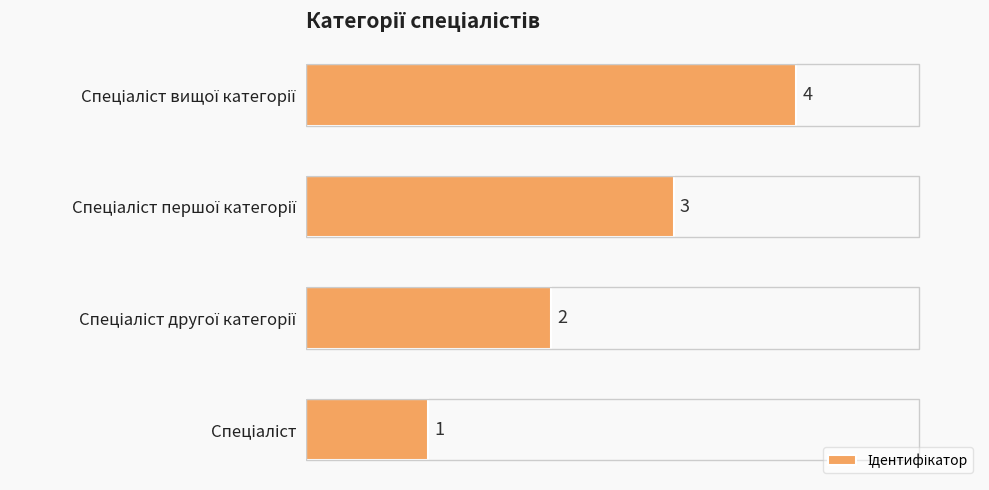

What is the greatest value displayed?

4